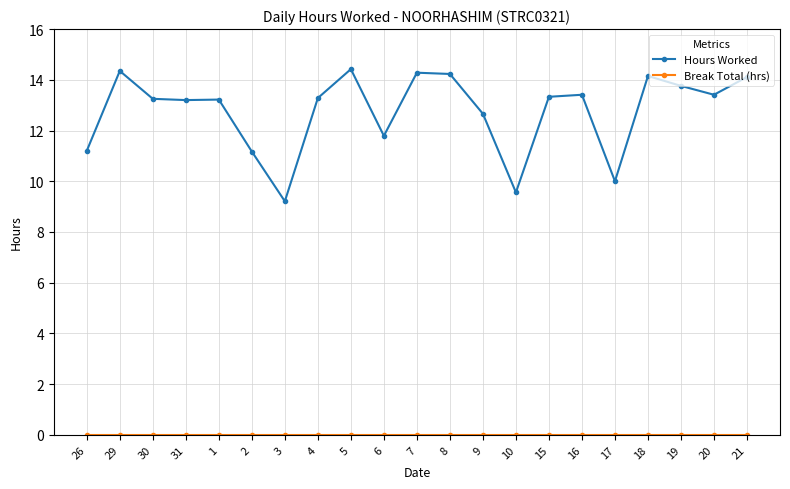

What is the label of the 21st point from the left?

21